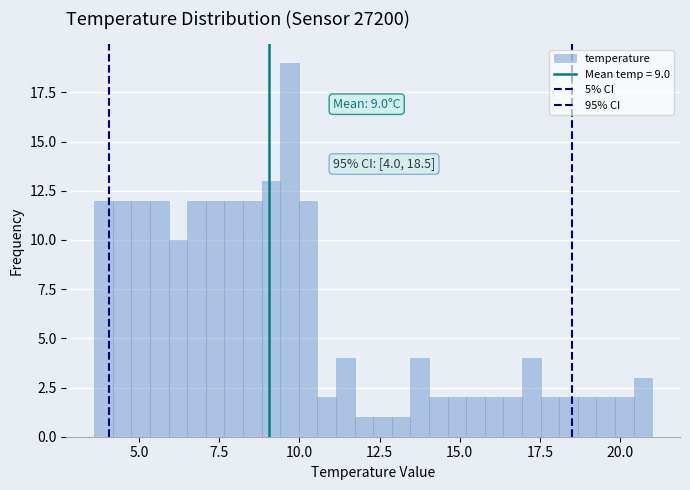

Read against the x-axis, roughly where is the centre of the tallest bar?

9.5